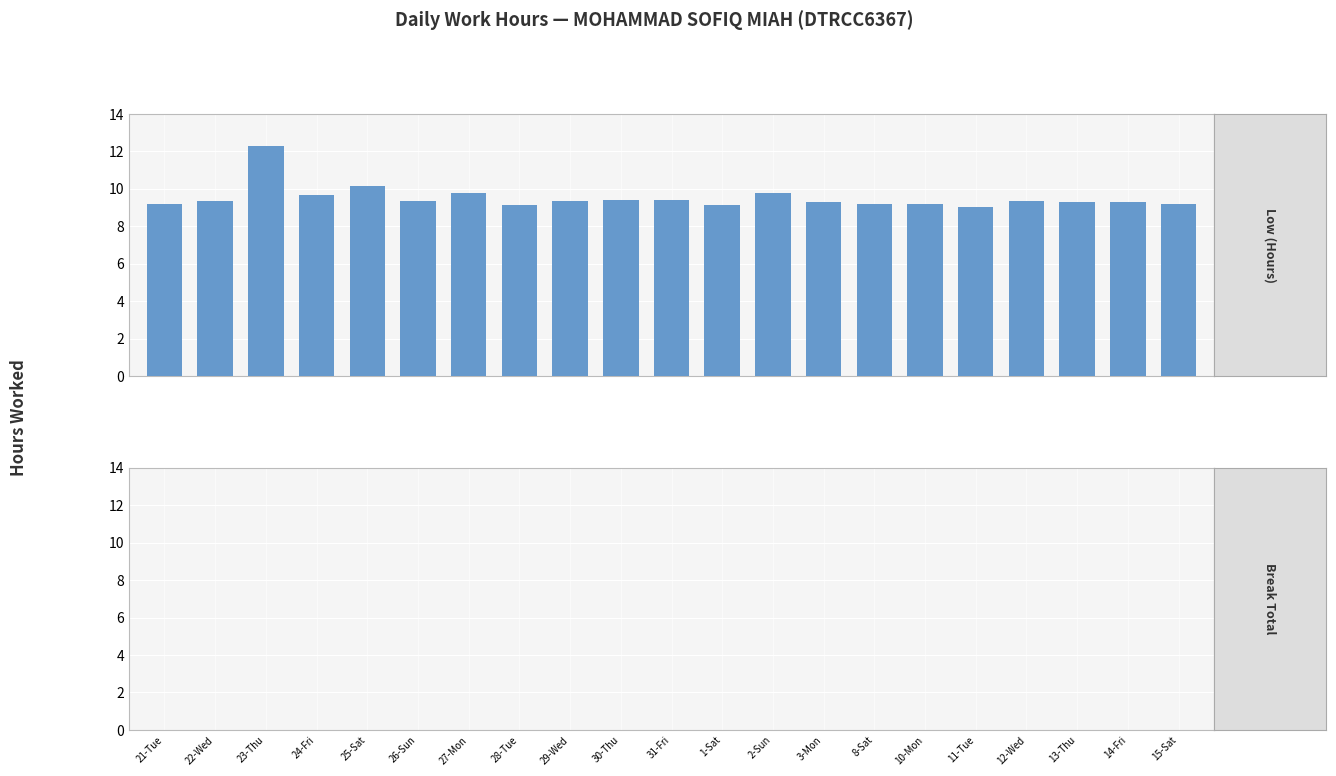

Are the bars horizontal?

No